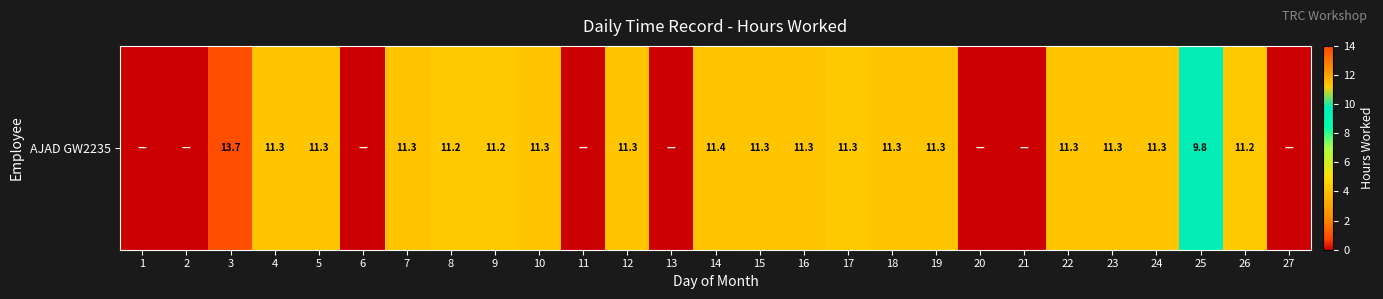

Which category has the lowest value across all series?

1